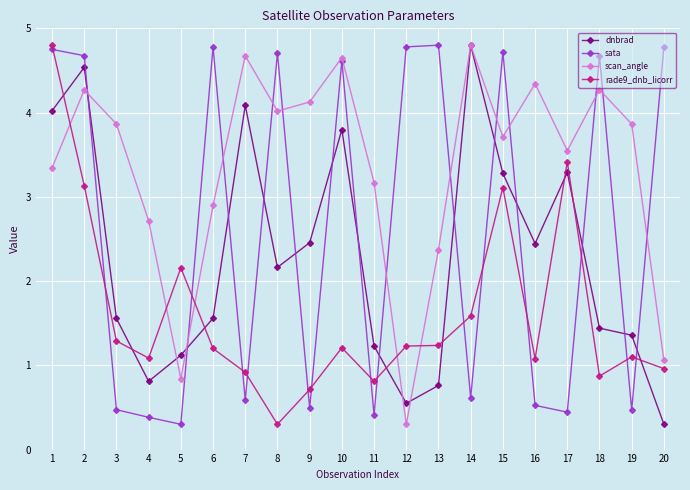

How many data points in rade9_dnb_licorr are above 1?

14